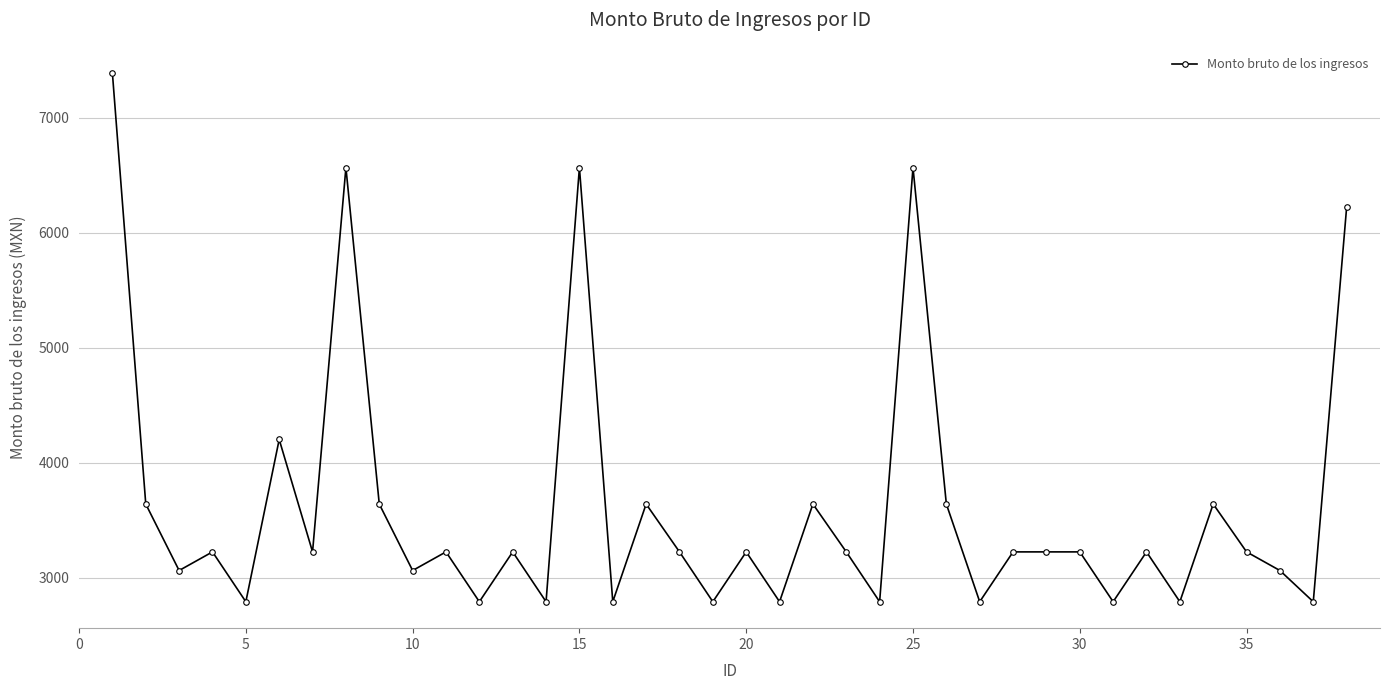

True or false: the data has more than 0 interior local peaks.

True